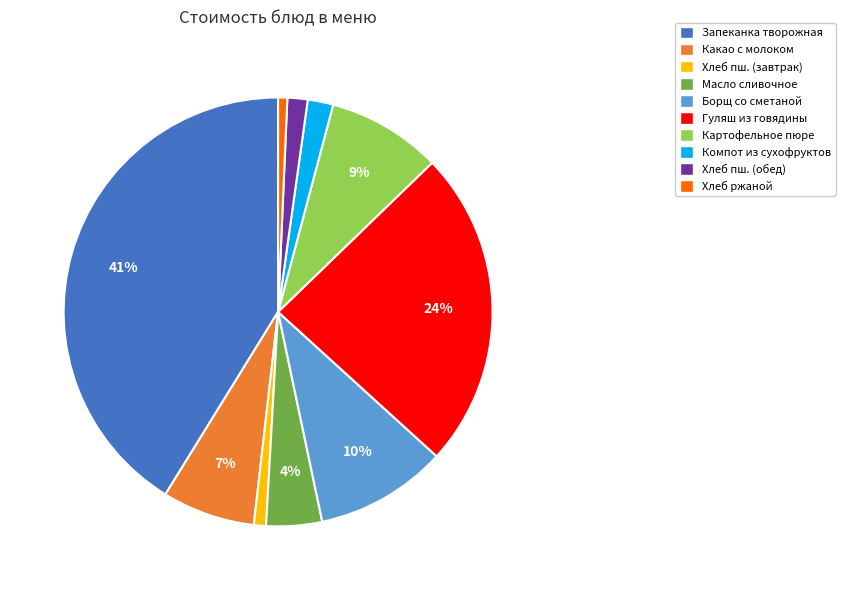

To the nearest percent, what is the average slice percentage?

10%